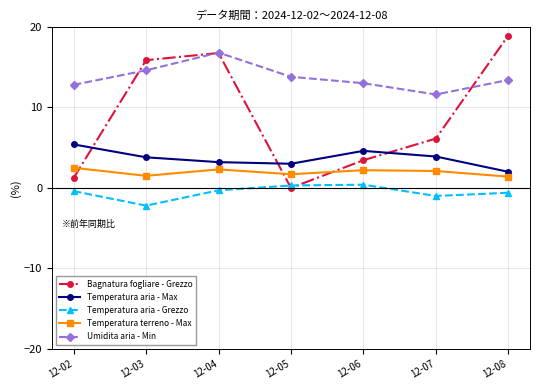

What is the value of the Umidita aria - Min point at the 4th from the left?

13.8